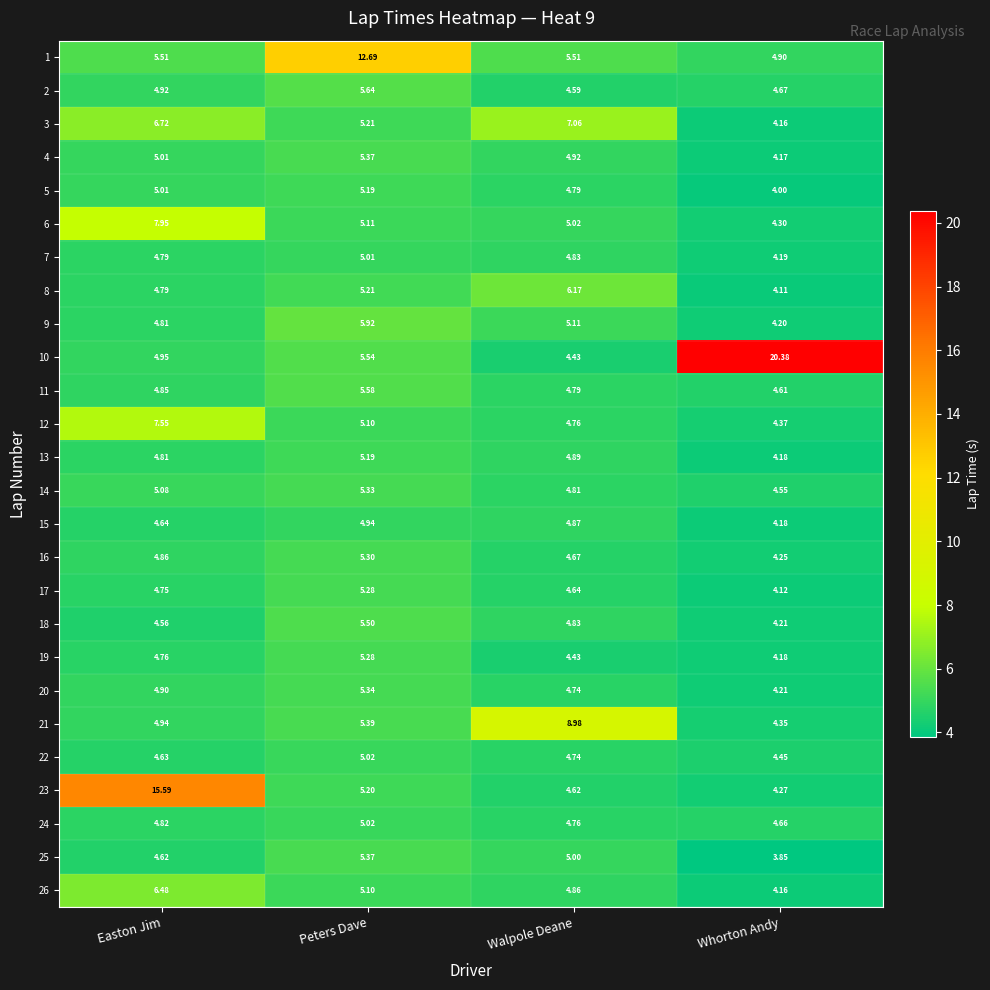

Which category has the highest value across all series?

Whorton Andy